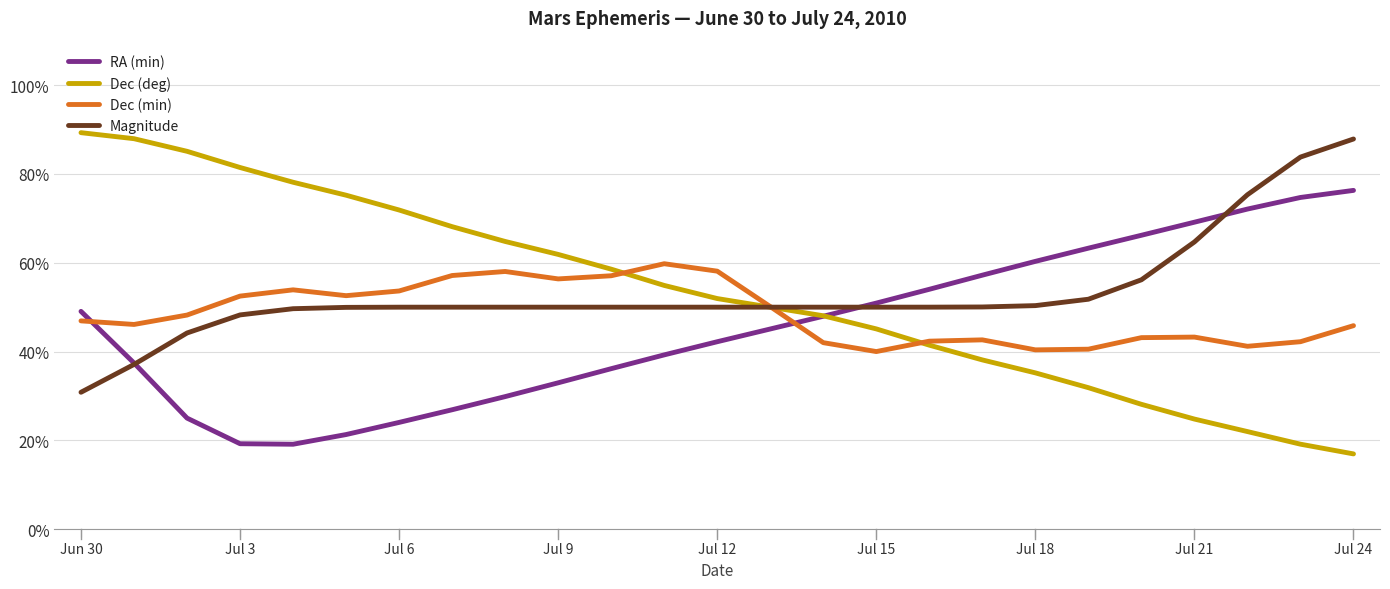

What is the greatest value displayed?

89.3